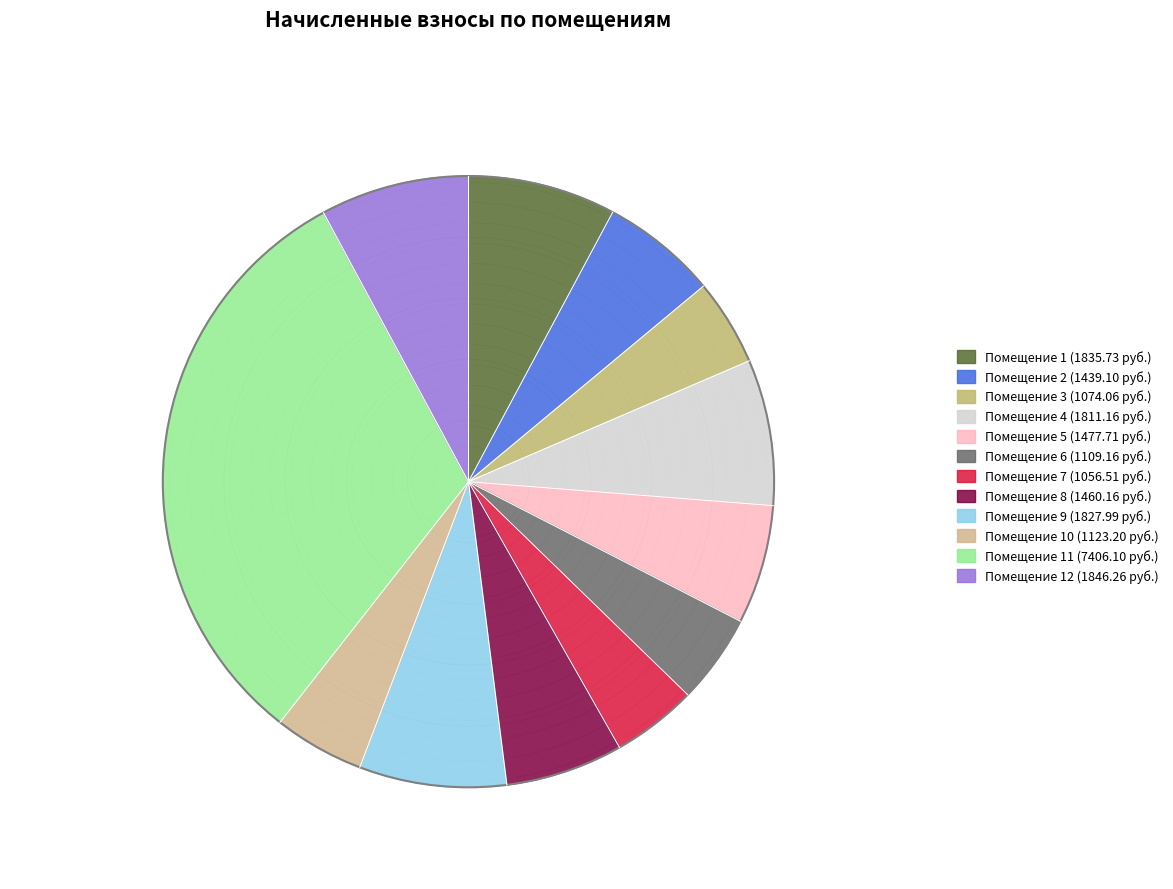

To the nearest percent, what portion does 11 represent?

32%